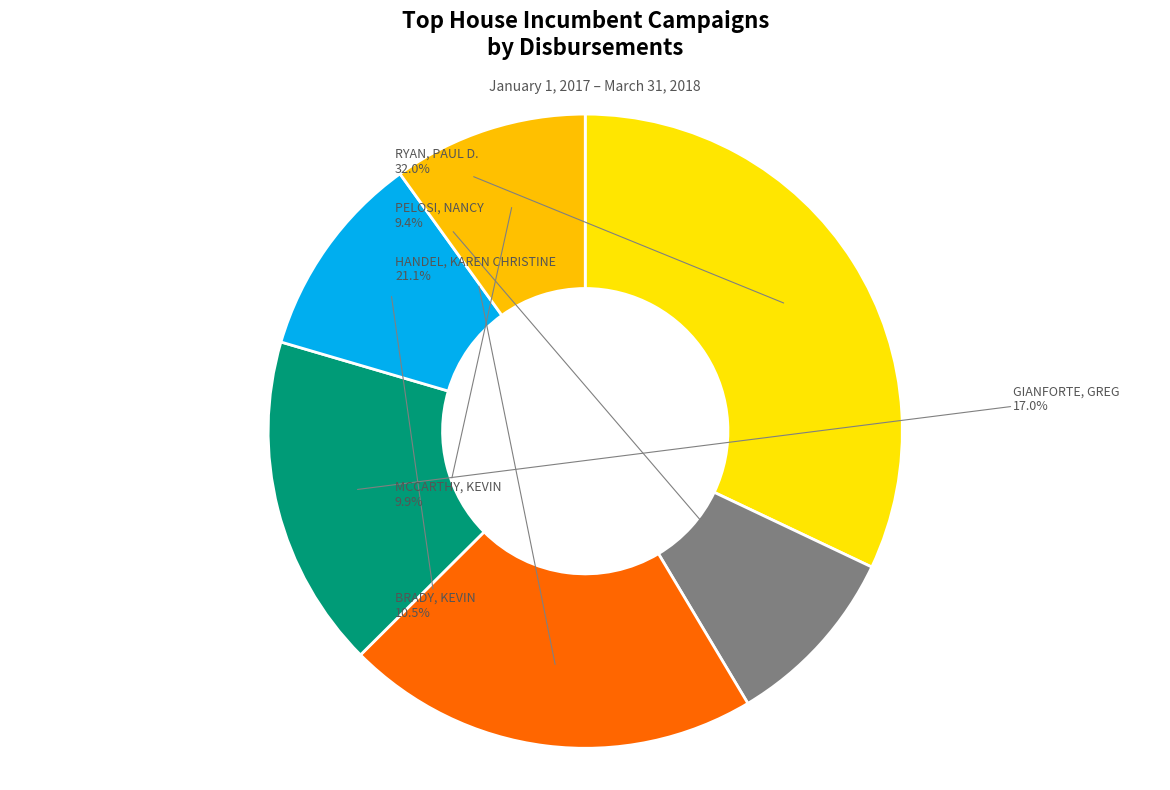

Which slice is the largest?

RYAN, PAUL D.